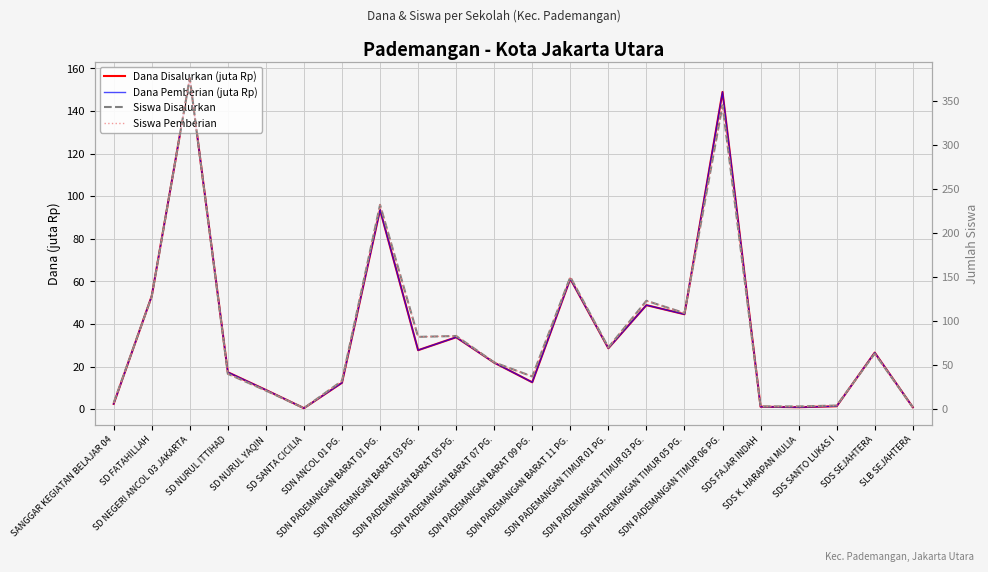

What is the spread (max minus min) of values at SDN ANCOL 01 PG.?

19.6